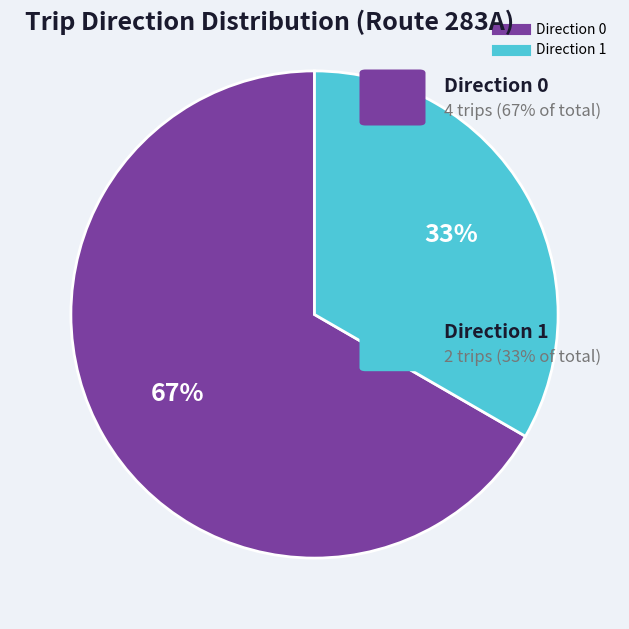

To the nearest percent, what is the average slice percentage?

50%